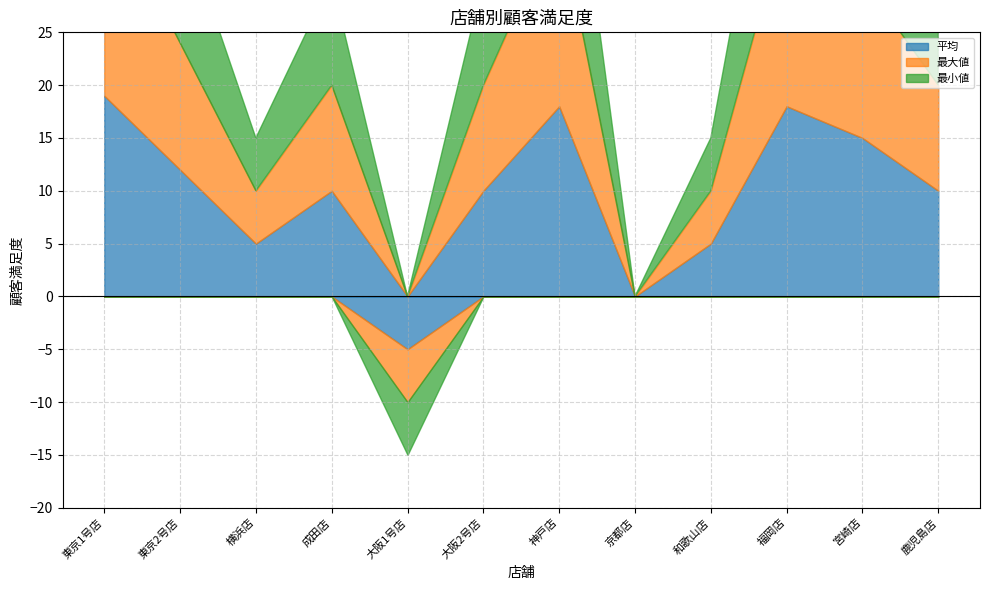

Count the number of data series in this chart.

3